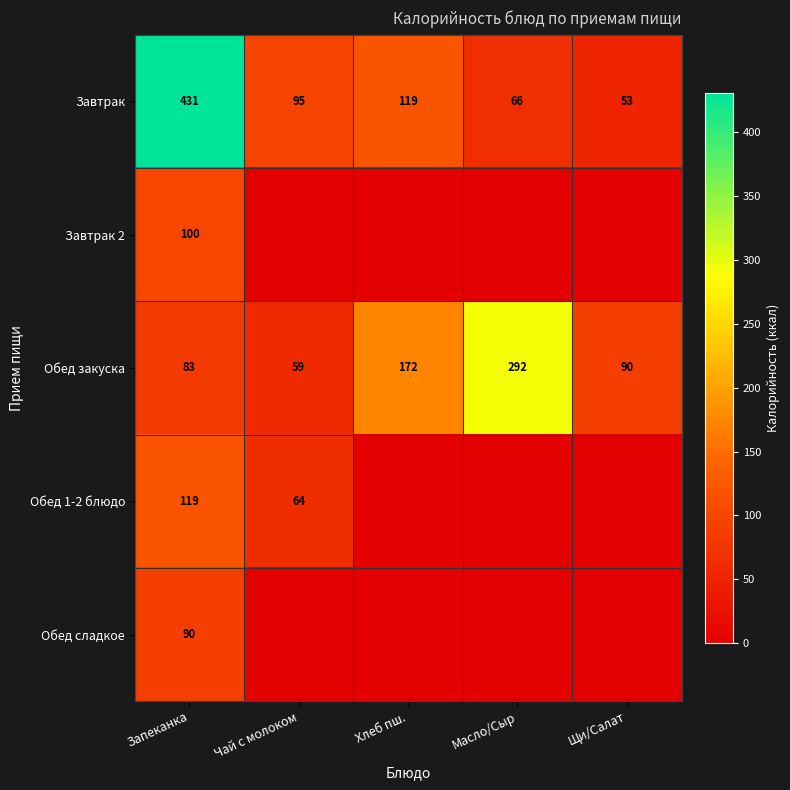

At how many categories does at least one series exceed 385?

1